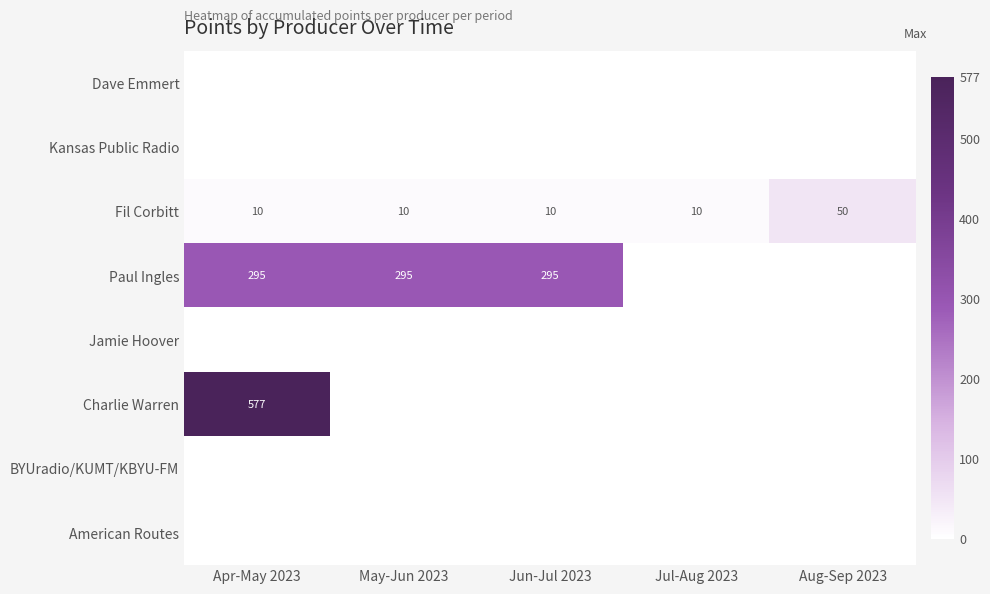

How many categories are shown in the chart?

5